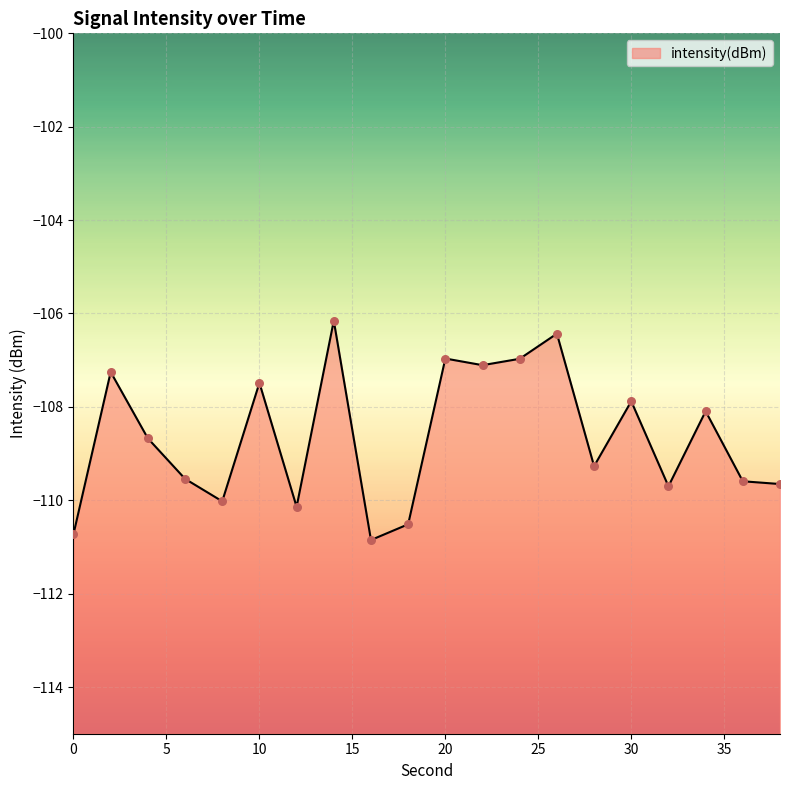

What is the change in value from 16 to 30?

+3.0